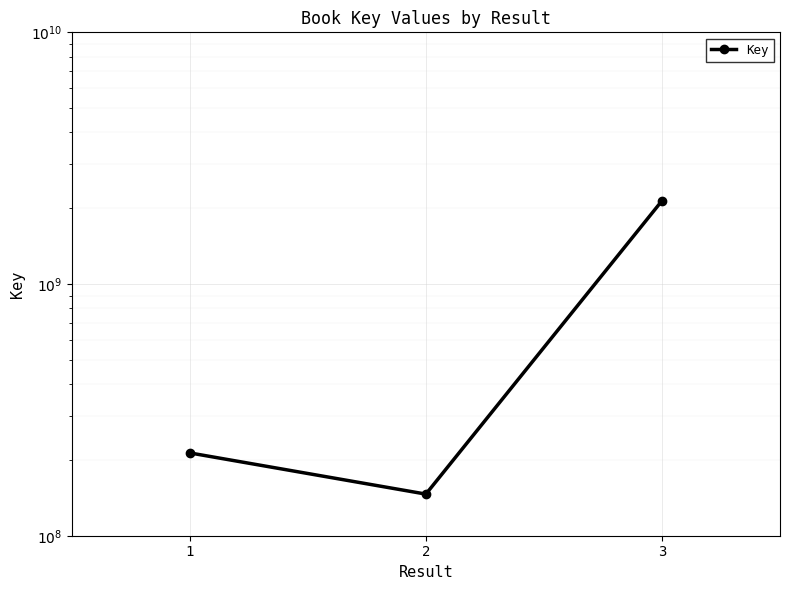

Reading left to right, transcribe all the data shown in this chart.

1=213298620	2=146337852	3=2141444594